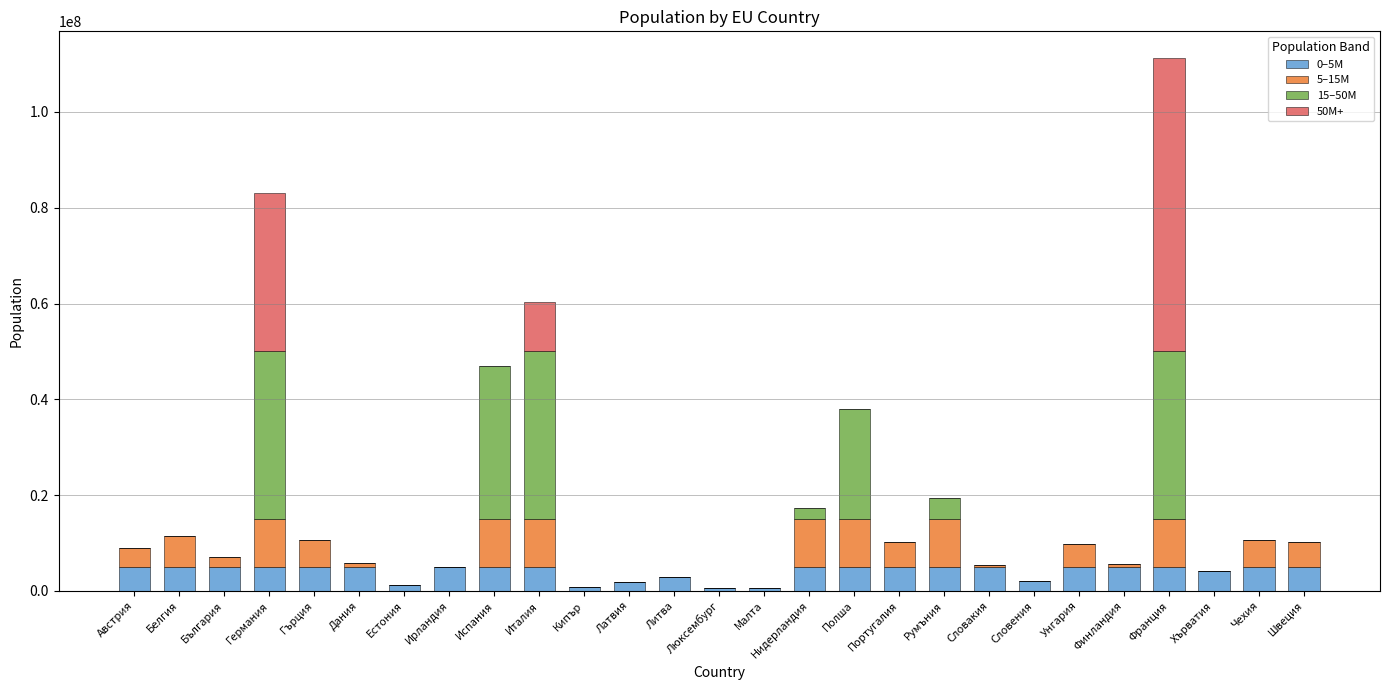

What is the total value across all series at Унгария?

9772756